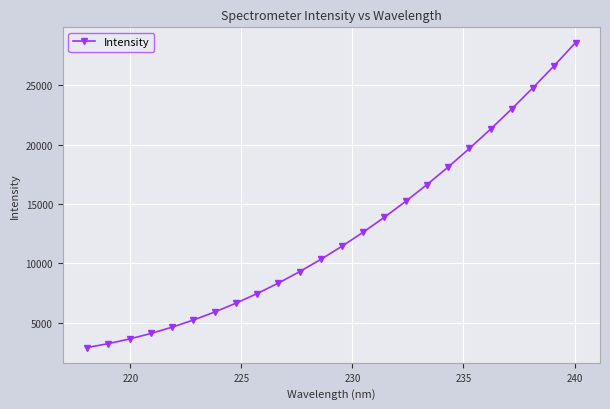

What is the value of the 4th point from the left?

4084.6